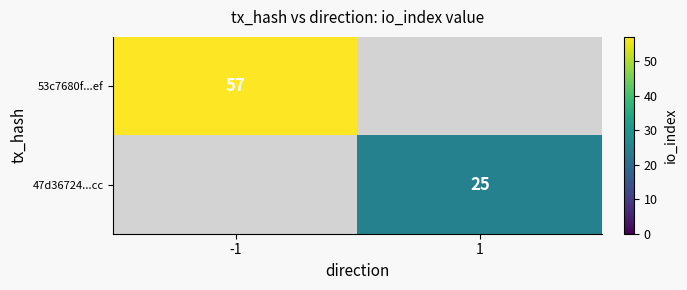

The 53c7680f...ef series shows 57 at -1. True or false?

True